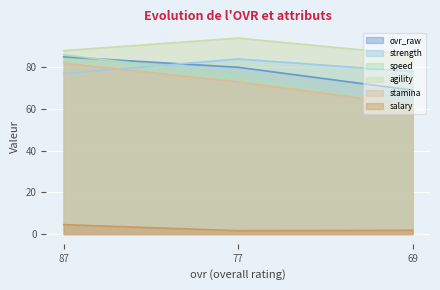

Reading left to right, extract all data points from this chart.

ovr_raw: 87=85.0	77=80.0	69=69.0
strength: 87=77.0	77=84.0	69=78.0
speed: 87=86.0	77=76.0	69=61.0
agility: 87=88.0	77=94.0	69=86.0
stamina: 87=82.0	77=73.0	69=62.0
salary: 87=4.5	77=1.6	69=1.8